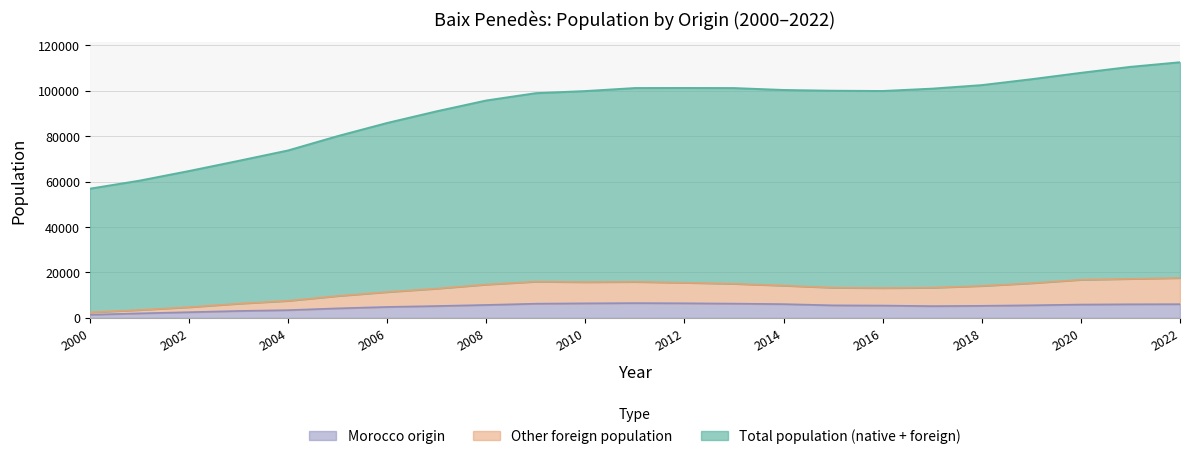

Reading right to left, transcribe all the data shown in this chart.

Total population (thousands): 112460	110439	107803	104991	102409	100850	99813	99934	100262	101100	101138	101115	99786	98861	95644	90891	85756	79967	73665	69083	64612	60369	56843
Foreign population: 17578	17190	16793	15283	14085	13299	13155	13313	14220	15024	15503	15872	15753	15966	14691	12905	11399	9654	7527	6286	4730	3497	2447
Morocco origin: 6049	6006	5884	5566	5332	5197	5445	5539	6077	6288	6451	6521	6422	6263	5712	5241	4829	4212	3431	3066	2533	2010	1404